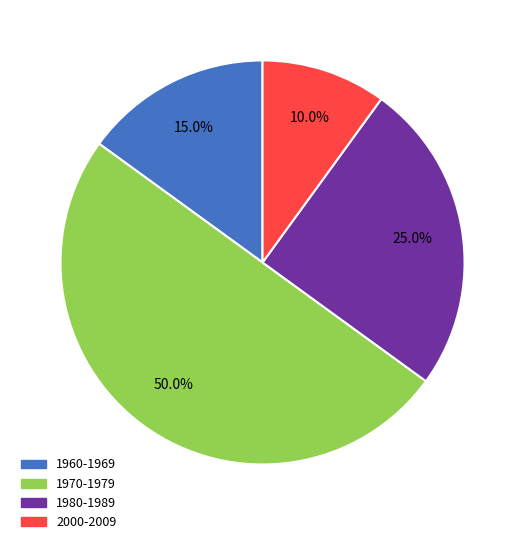

How many segments does this pie chart have?

4